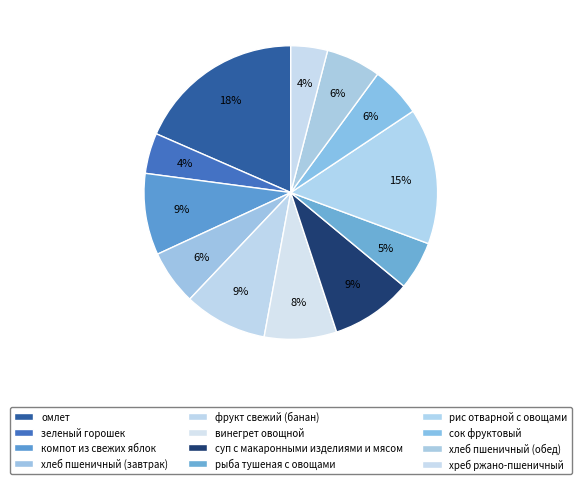

The омлет slice represents 18% of the pie. True or false?

True